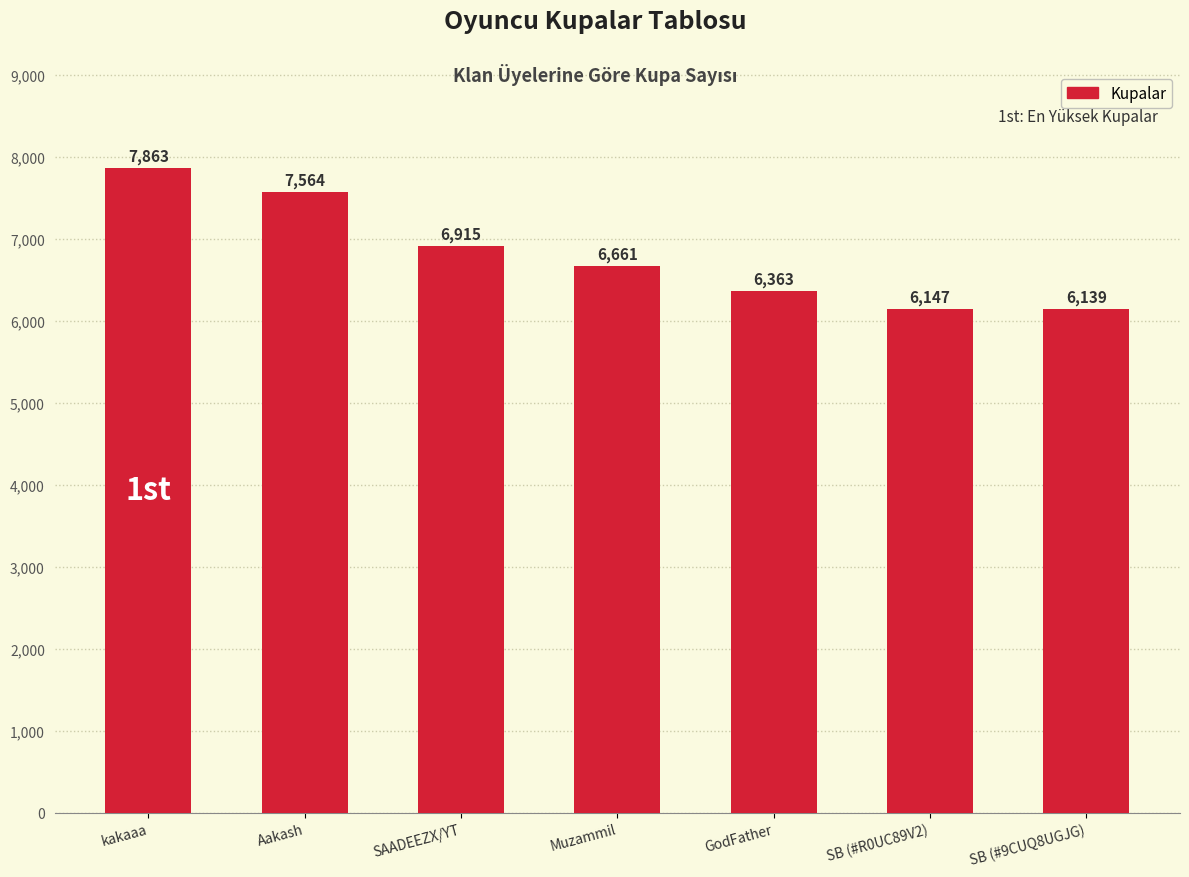

How many data points are less than 6661?

3